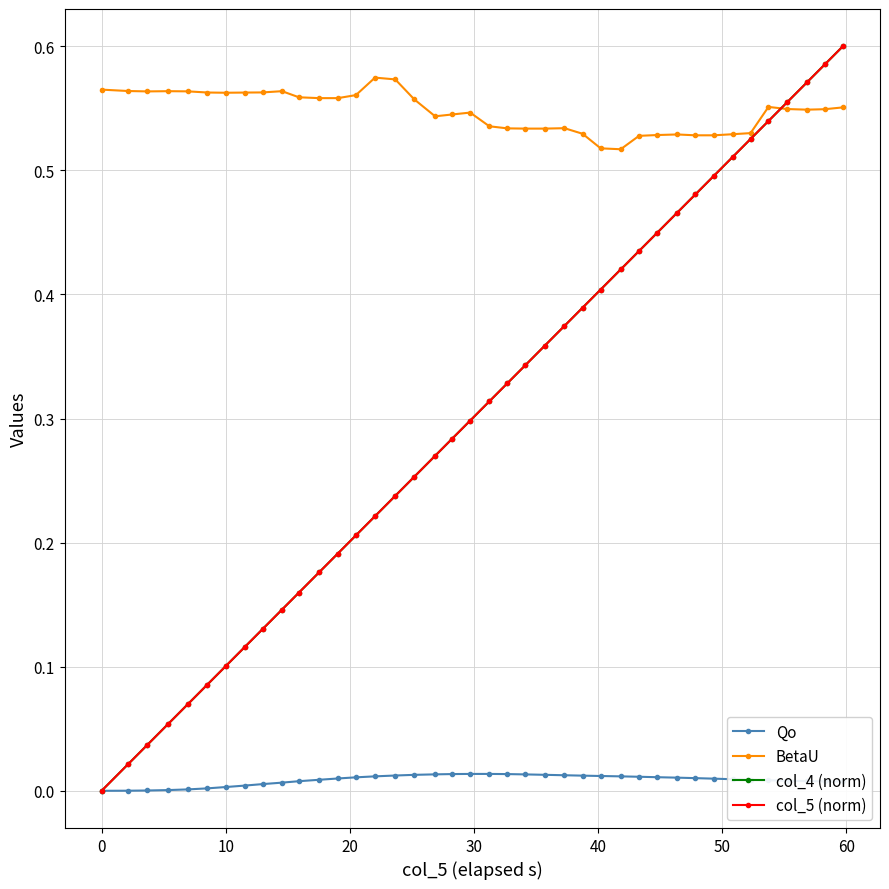

Is this an area chart (filled region under the line)?

No